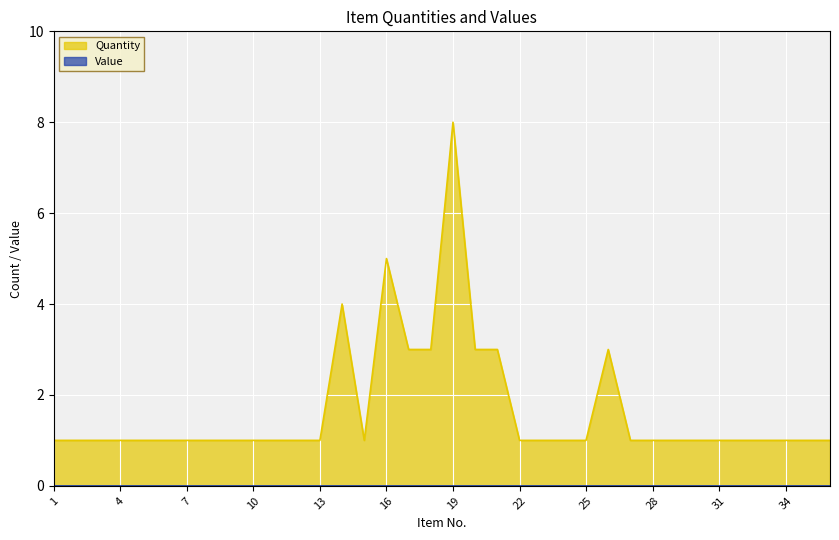

At which label is the value closest to 4?

14